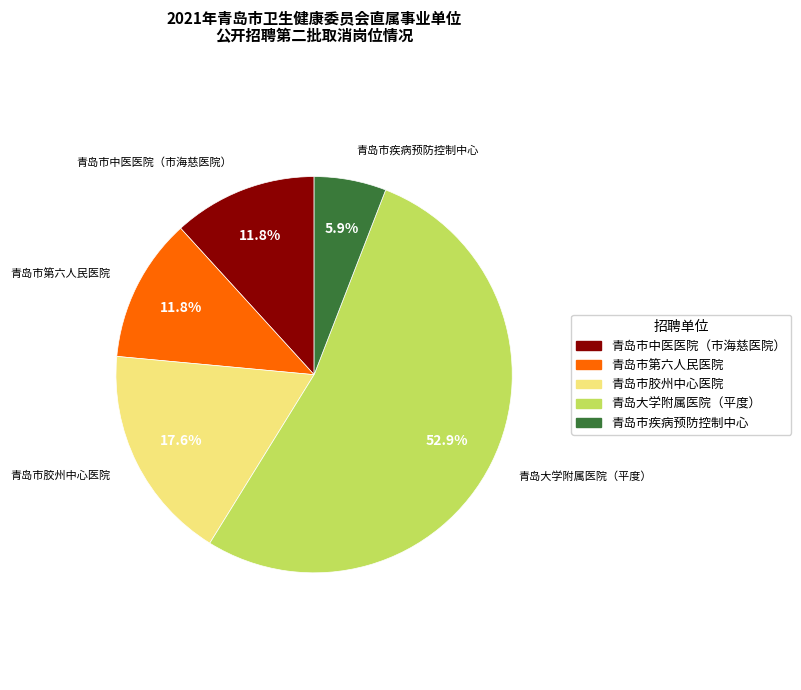

To the nearest percent, what percentage of the pie is 青岛市第六人民医院?

12%